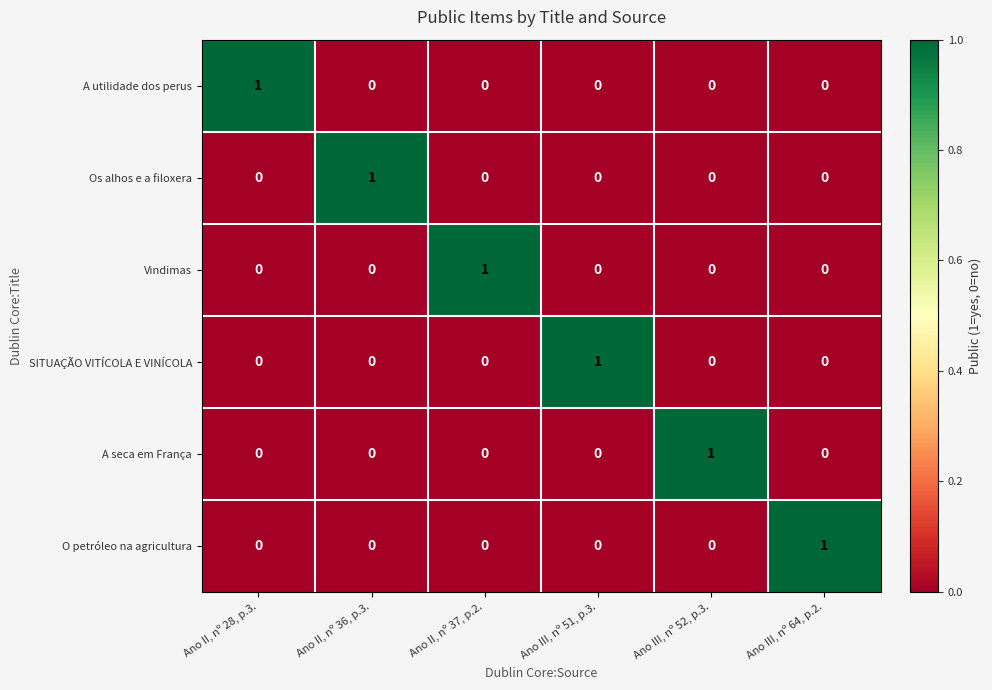

At which label does O petróleo na agricultura reach its peak?

Ano III, nº 64, p.2.